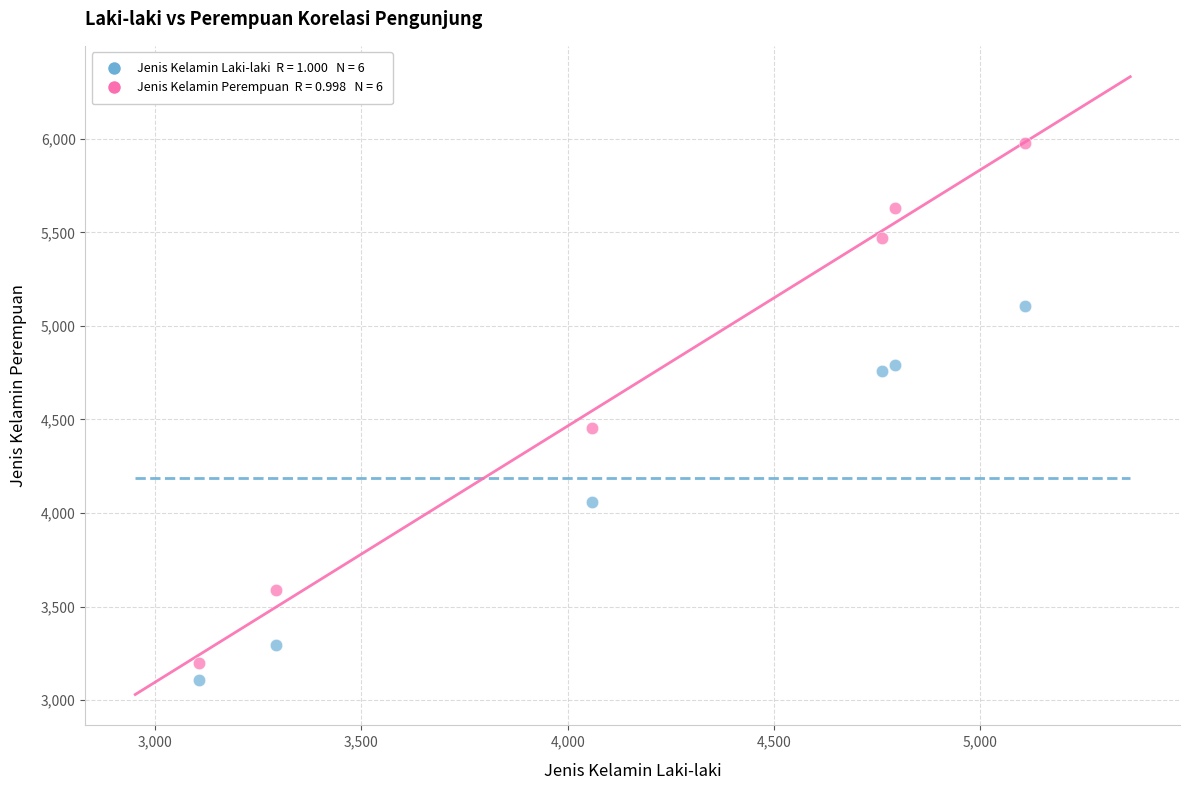

Across all data points, what is the range of Y values (max minus min)?

2873